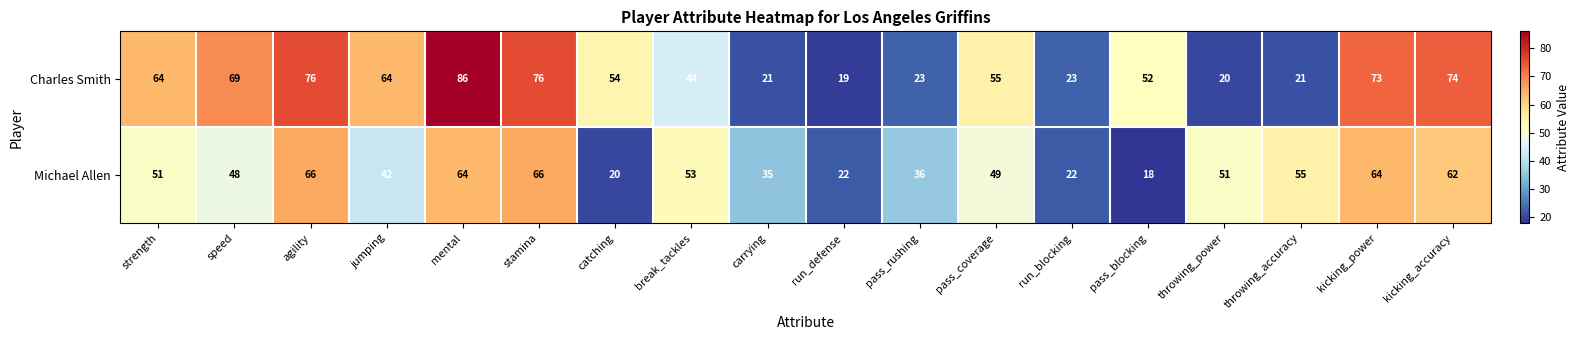

What is the smallest value displayed?

18